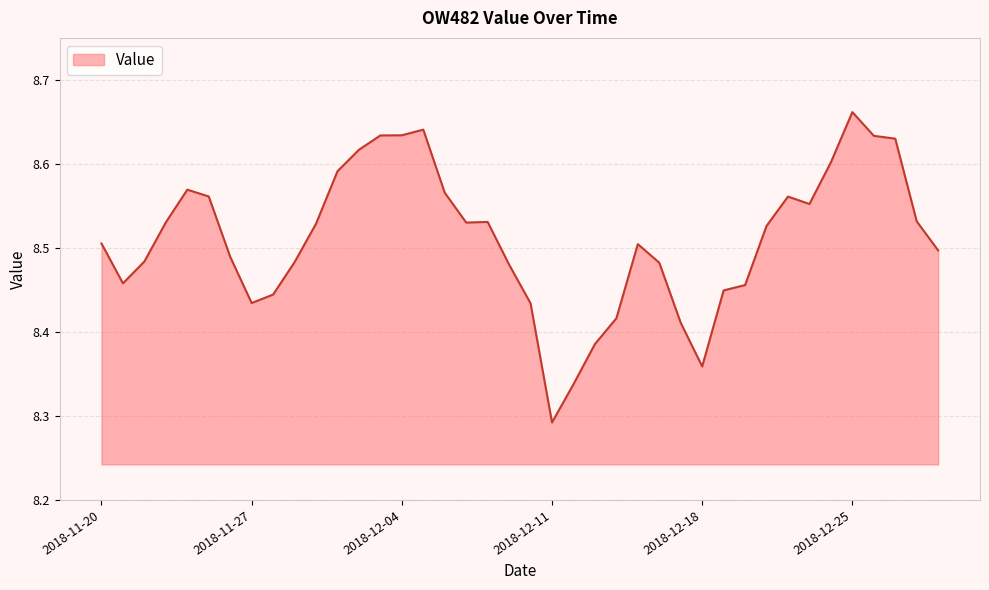

How many lines are shown in the chart?

1